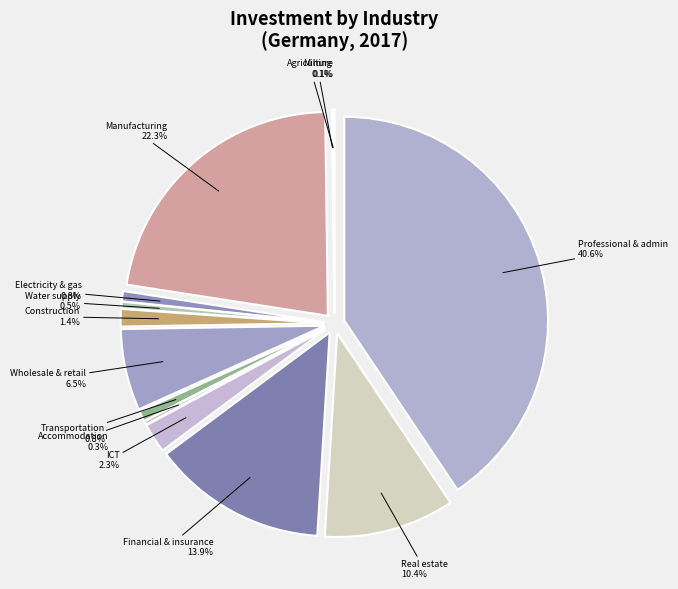

Combined, what portion of the pie is Real estate activities and Wholesale and retail trade?

16.8%